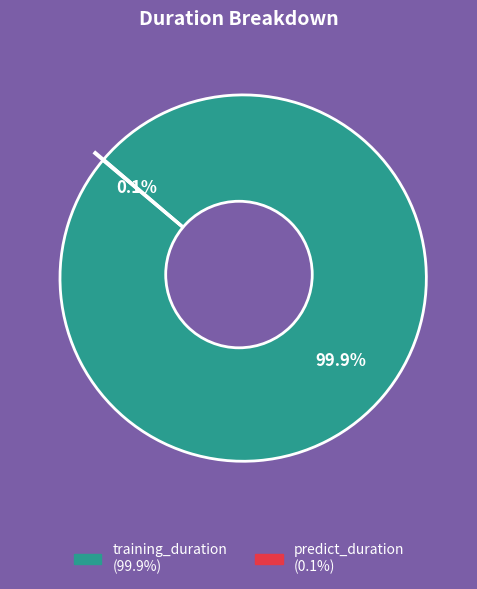

The predict_duration slice represents 1% of the pie. True or false?

False